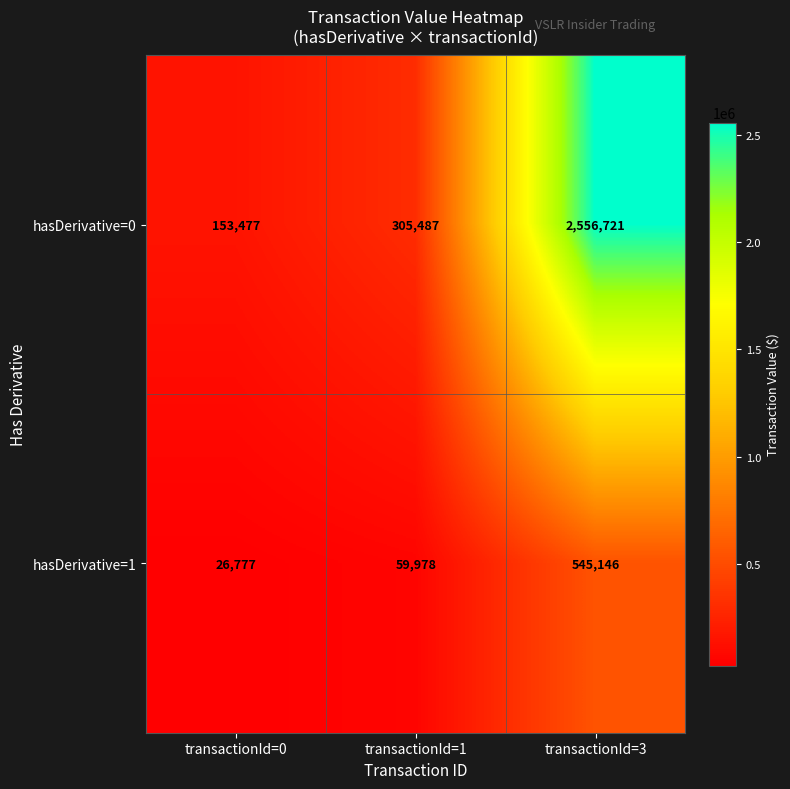

Reading right to left, transcribe all the data shown in this chart.

hasDerivative=0: 2556721	305487	153477
hasDerivative=1: 545146	59978	26777